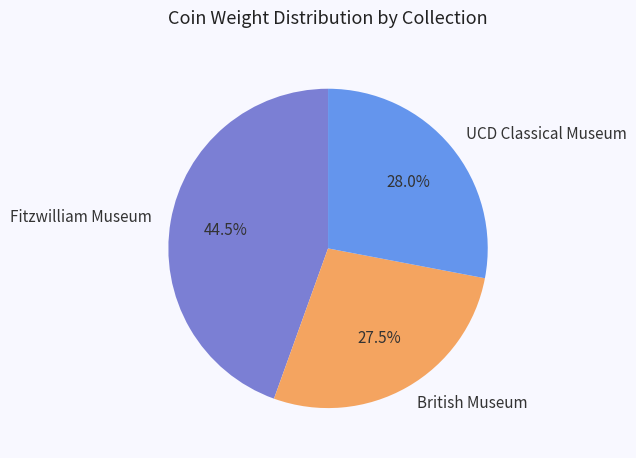

What is the largest slice in the pie chart?

Fitzwilliam Museum